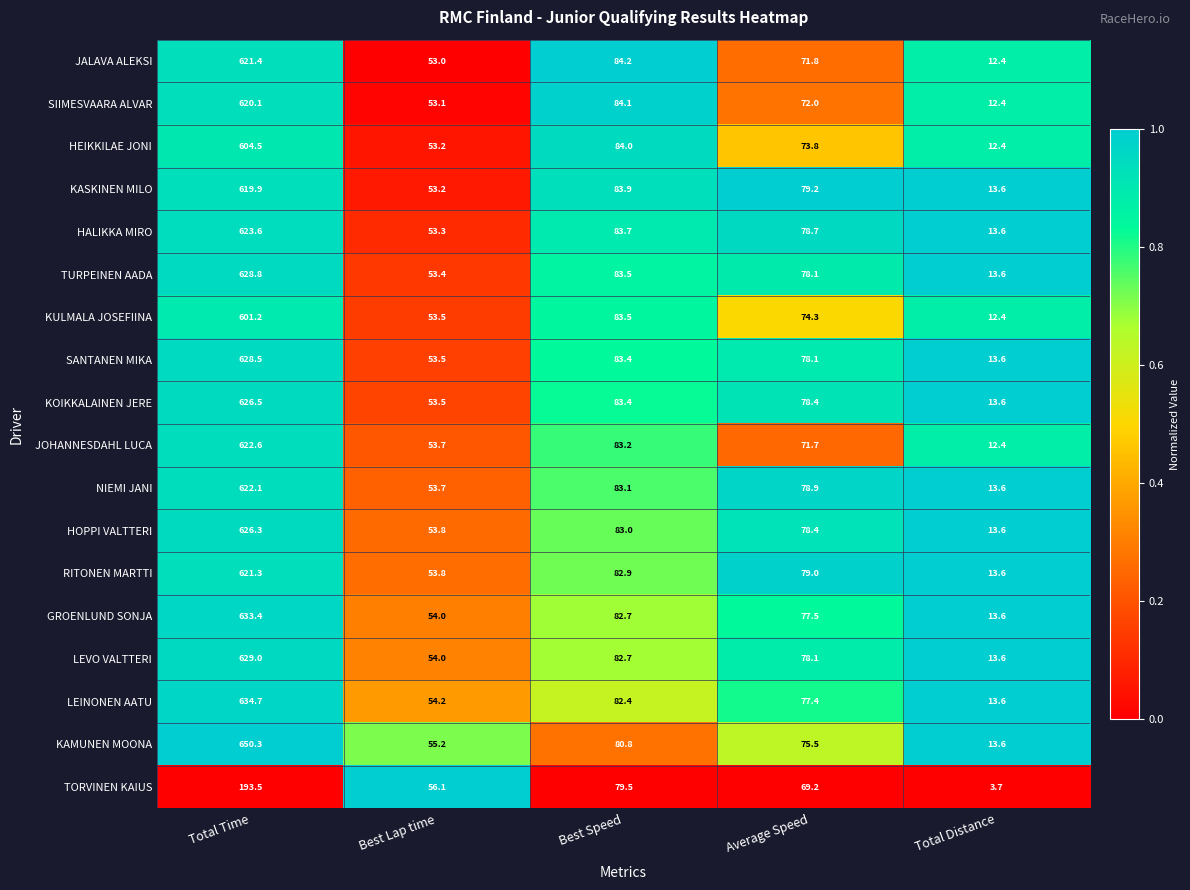

What is the total value across all series at Best Speed?

1494.0